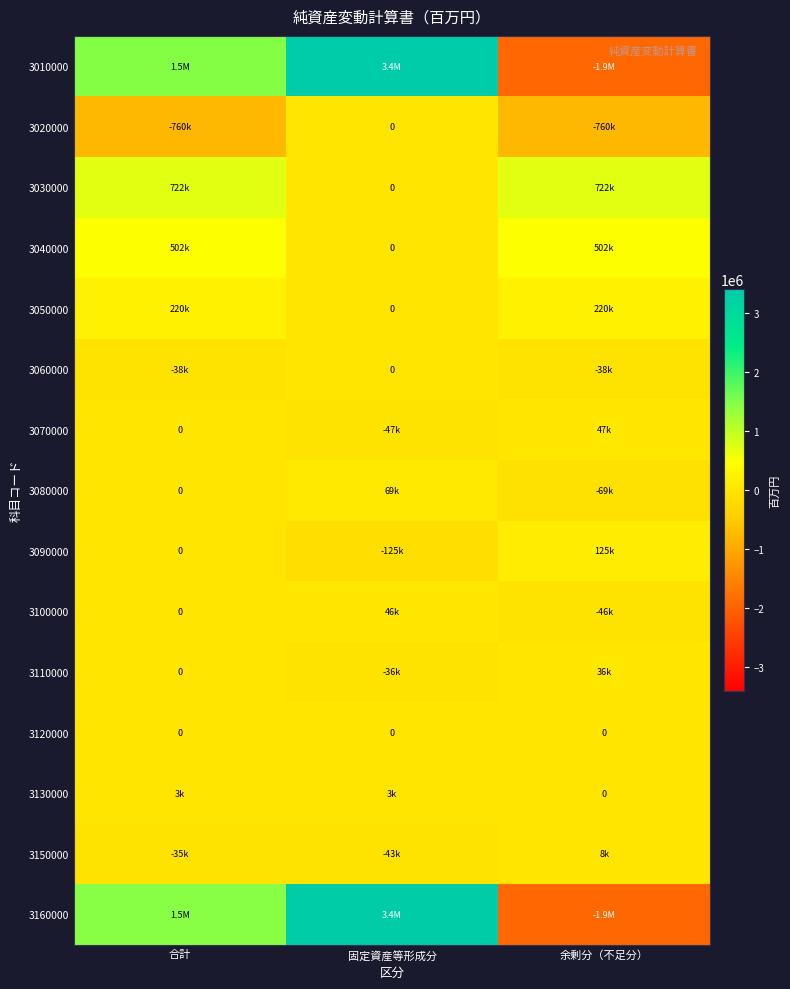

Is the value of 3150000 at 固定資産等形成分 greater than the value of 3010000 at 合計?

No